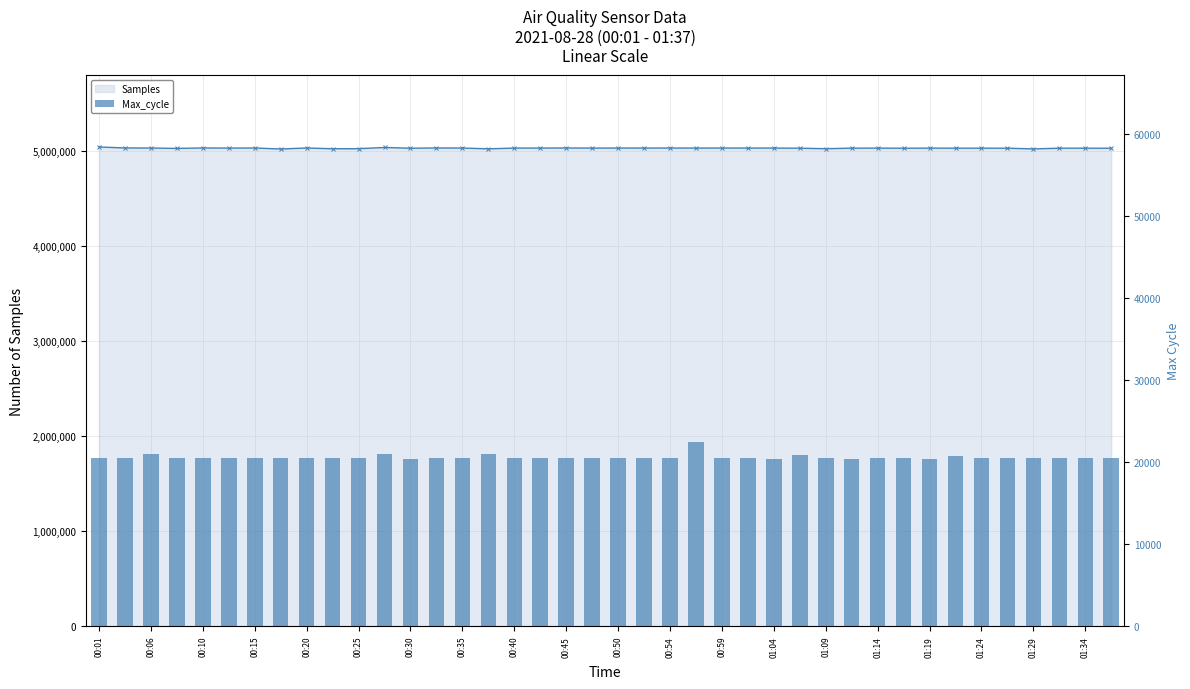

Where does the Samples (line) series first go above 5033196?

00:01